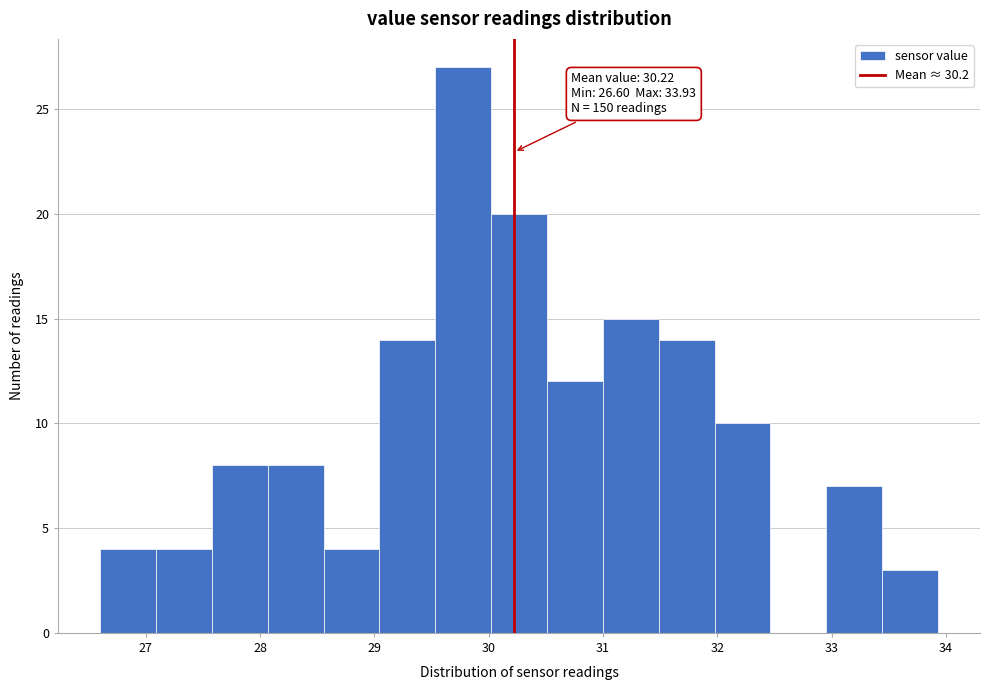

Over which range of the x-axis is the bar tallest?

29.5 to 30.0